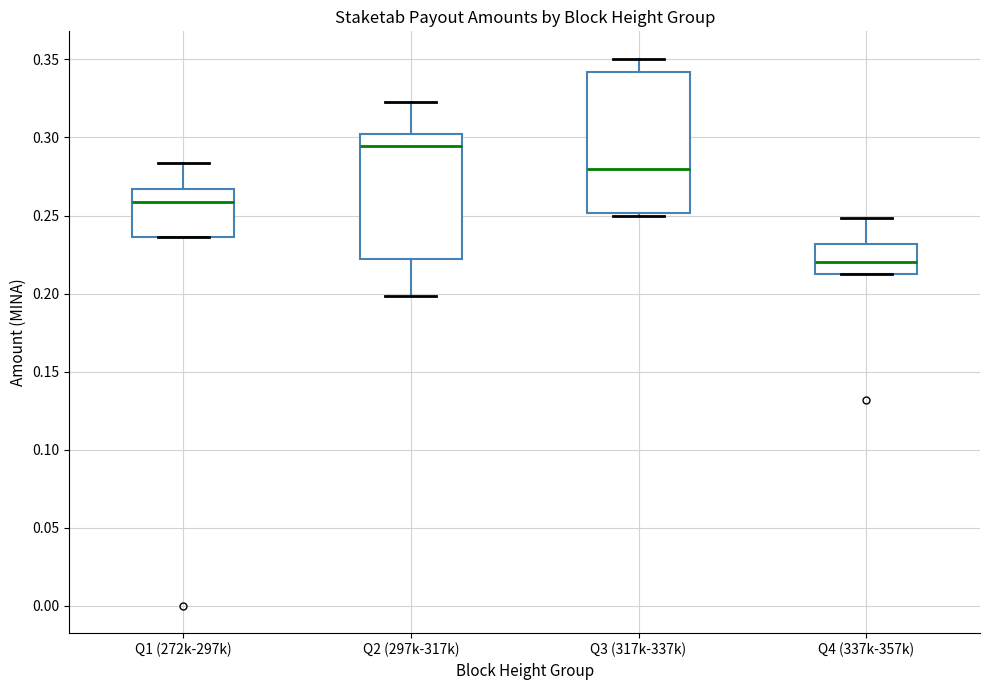

Reading left to right, transcribe this box plot: for each box, give where its median line is, the range the box spans, and where its two whiskers end, as read against the y-axis. The values are not printed on the chart, so give them approximately, as read against the axis.

Q1 (272k-297k): median 0.260, box 0.235 to 0.265, whiskers 0.235 to 0.285
Q2 (297k-317k): median 0.295, box 0.220 to 0.300, whiskers 0.200 to 0.320
Q3 (317k-337k): median 0.280, box 0.250 to 0.340, whiskers 0.250 (just below the box's lower edge) to 0.350
Q4 (337k-357k): median 0.220, box 0.210 to 0.230, whiskers 0.210 to 0.250